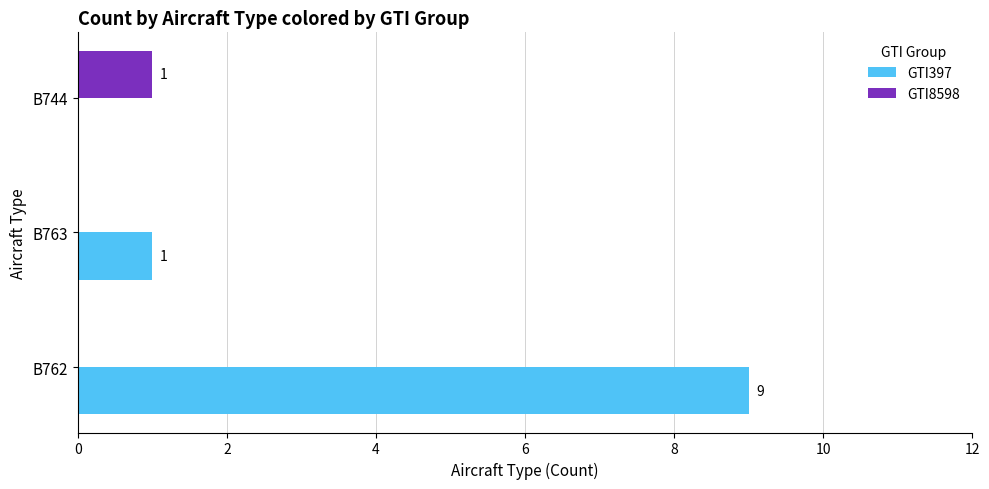

At which category does the chart reach its peak across all series?

B762